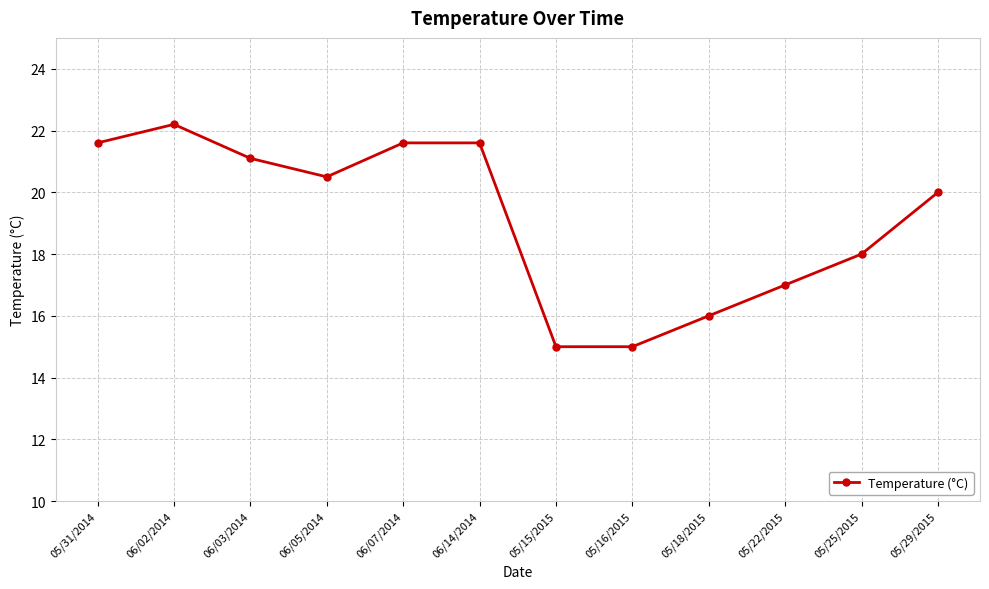

True or false: the data shows 11.7 at 05/25/2015.

False